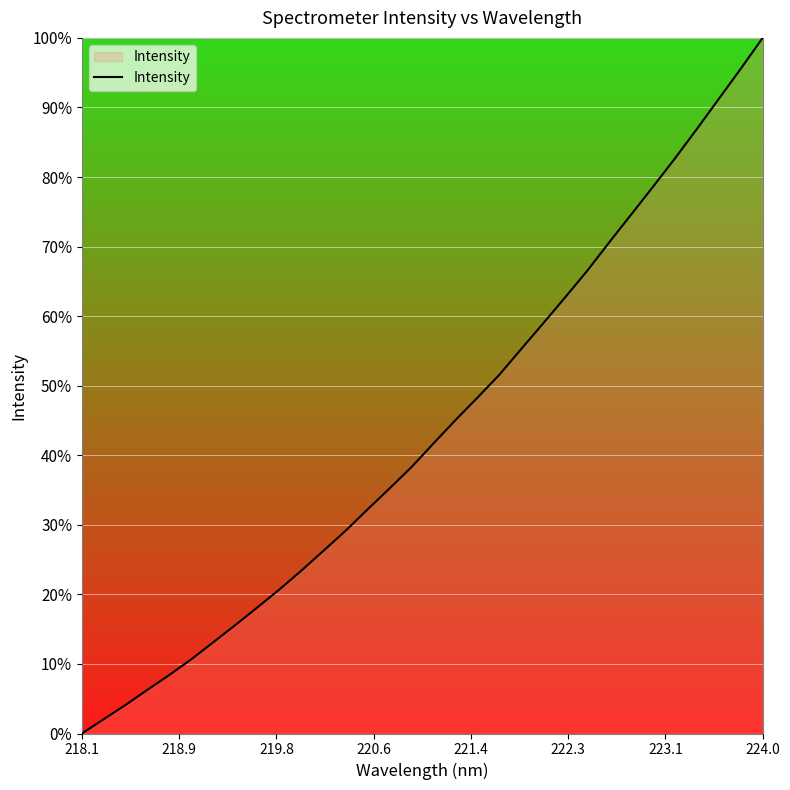

What is the difference between the maximum and minimum values?

100.0